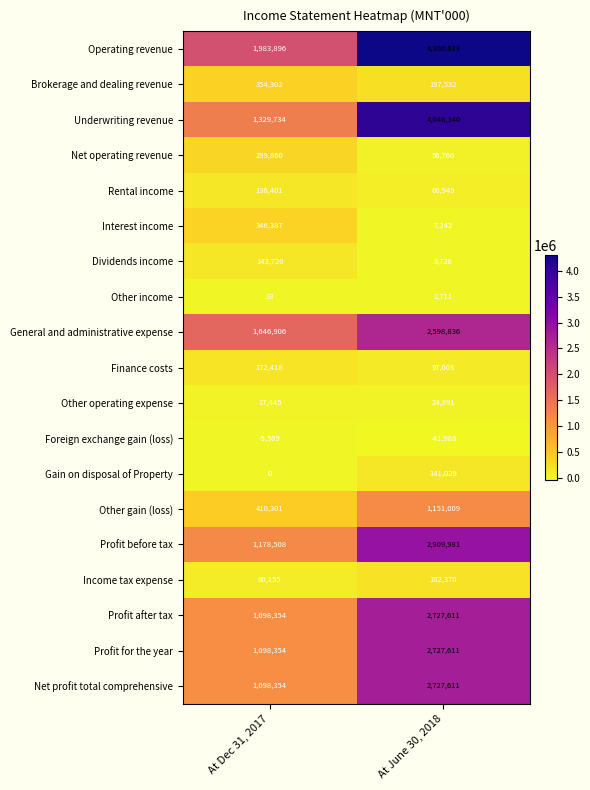

Which series has the largest total across all categories?

Operating revenue